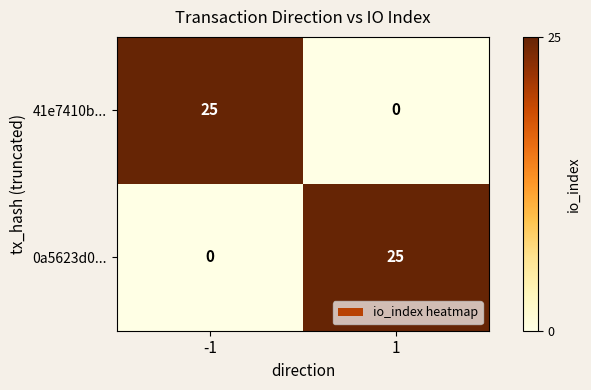

What is the sum of the 41e7410b... values at 1 and -1?

25